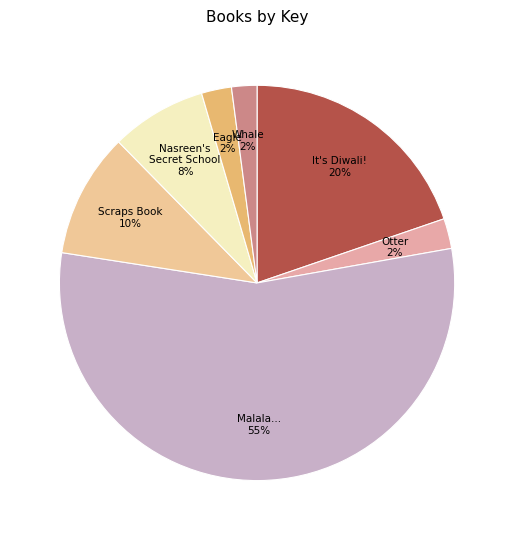

To the nearest percent, what percentage of the pie is Whale?

2%